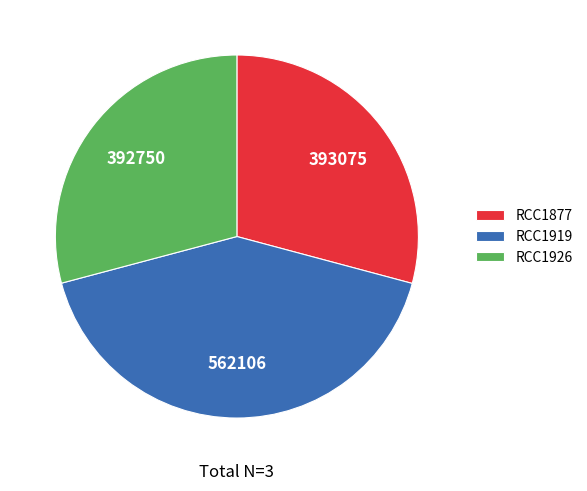

What is the largest slice in the pie chart?

RCC1919